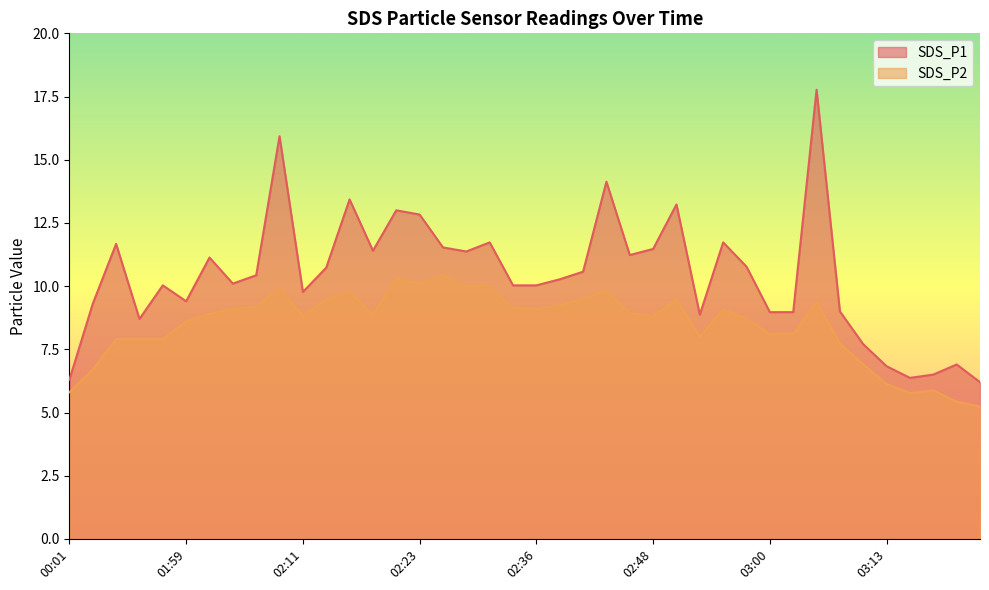

Reading left to right, what are all the values shown in this chart?

SDS_P1: 6.3	9.3	11.7	8.7	10.0	9.4	11.1	10.1	10.4	15.9	9.8	10.7	13.4	11.4	13.0	12.8	11.5	11.4	11.7	10.0	10.0	10.3	10.6	14.1	11.2	11.5	13.2	8.9	11.7	10.8	9.0	9.0	17.8	9.0	7.7	6.8	6.4	6.5	6.9	6.2
SDS_P2: 5.8	6.7	7.9	7.9	7.9	8.6	8.9	9.1	9.2	9.9	8.8	9.5	9.8	8.9	10.3	10.1	10.4	10.0	10.0	9.1	9.1	9.2	9.5	9.8	8.9	8.8	9.5	8.0	9.1	8.7	8.1	8.1	9.4	7.7	6.9	6.1	5.8	5.9	5.4	5.2